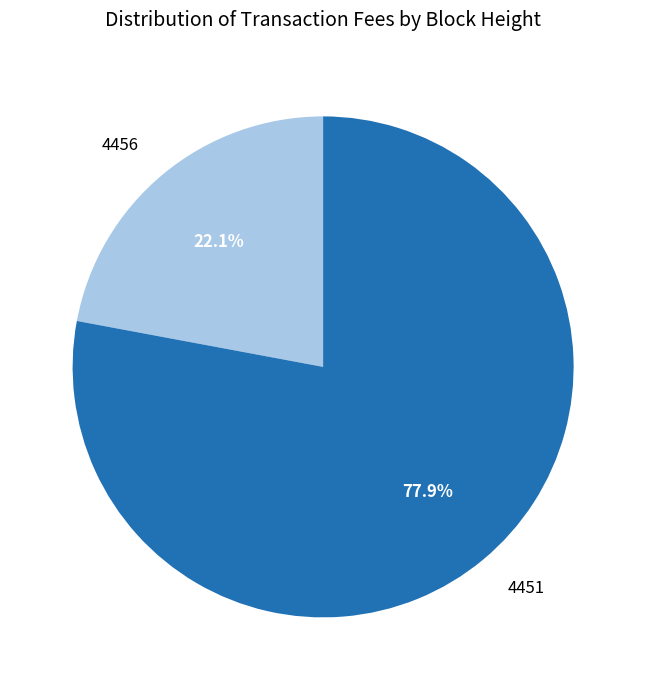

Combined, do 4451 and 4456 account for over 50%?

Yes